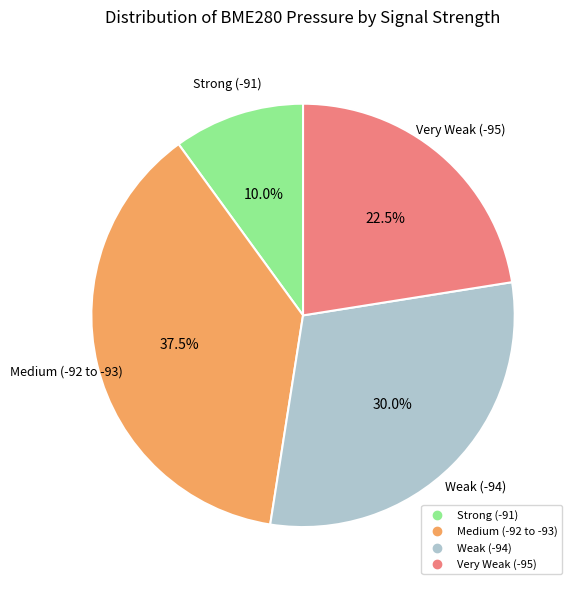

Does any single category account for the majority?

No